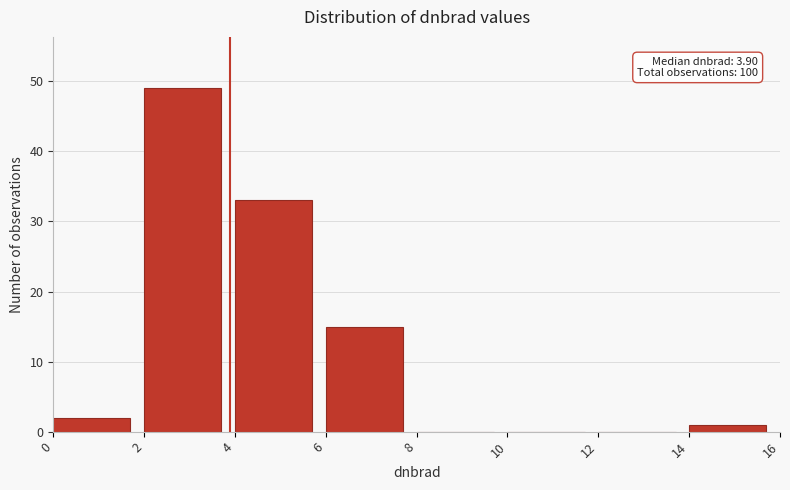

Which range on the x-axis has the tallest bar?

2 to 4